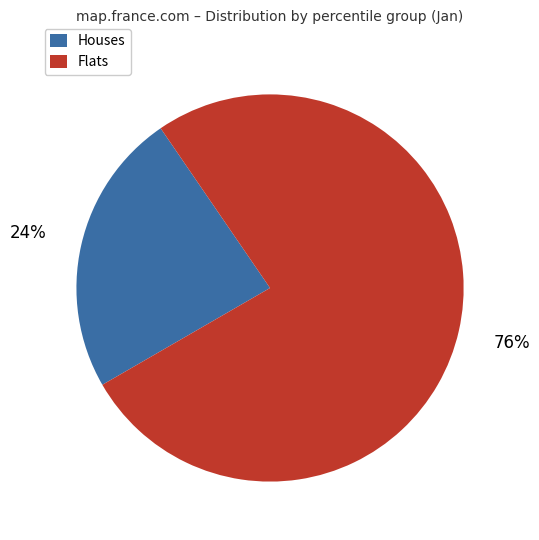

To the nearest percent, what is the average slice percentage?

50%